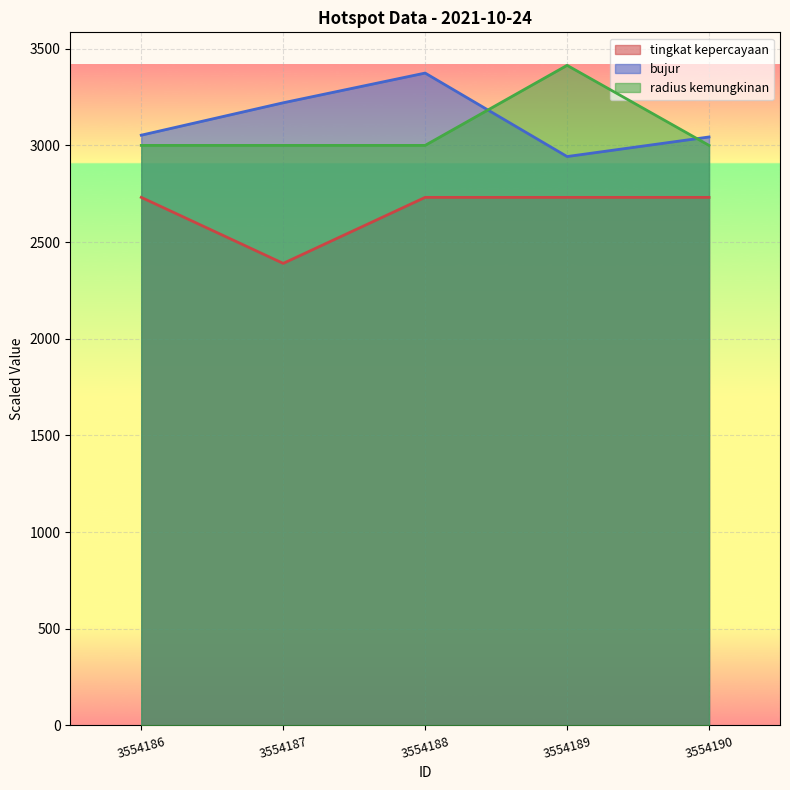

The value of tingkat kepercayaan at 3554187 is 2389.8. True or false?

True